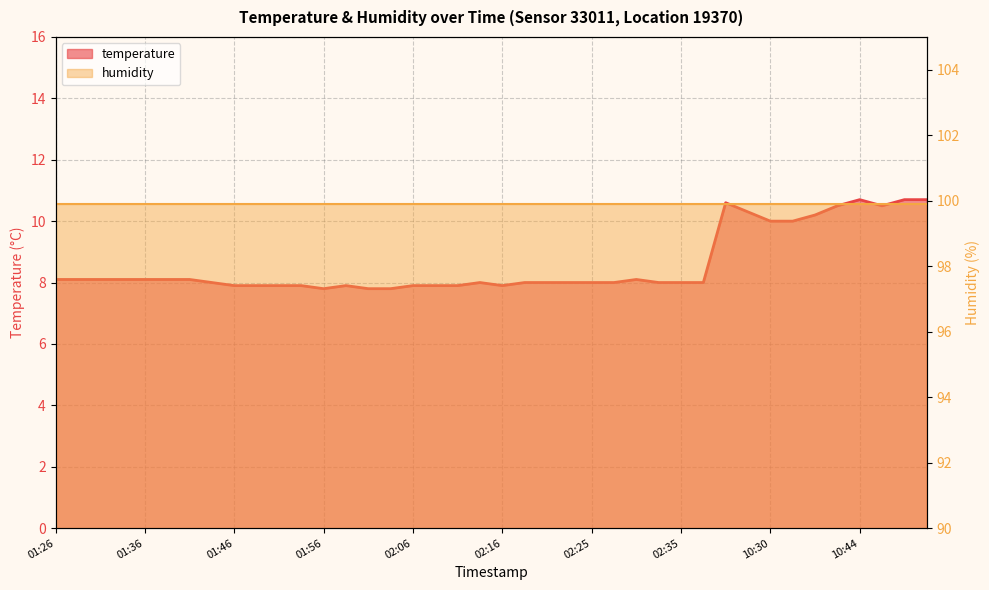

True or false: the data shows 17.3 at 10:49.

False